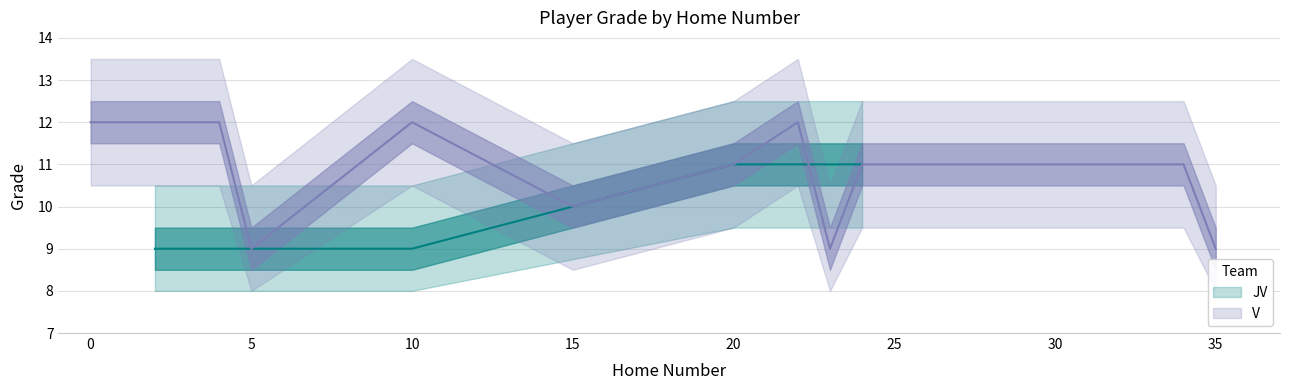

Which label corresponds to the smallest value in the chart?

5